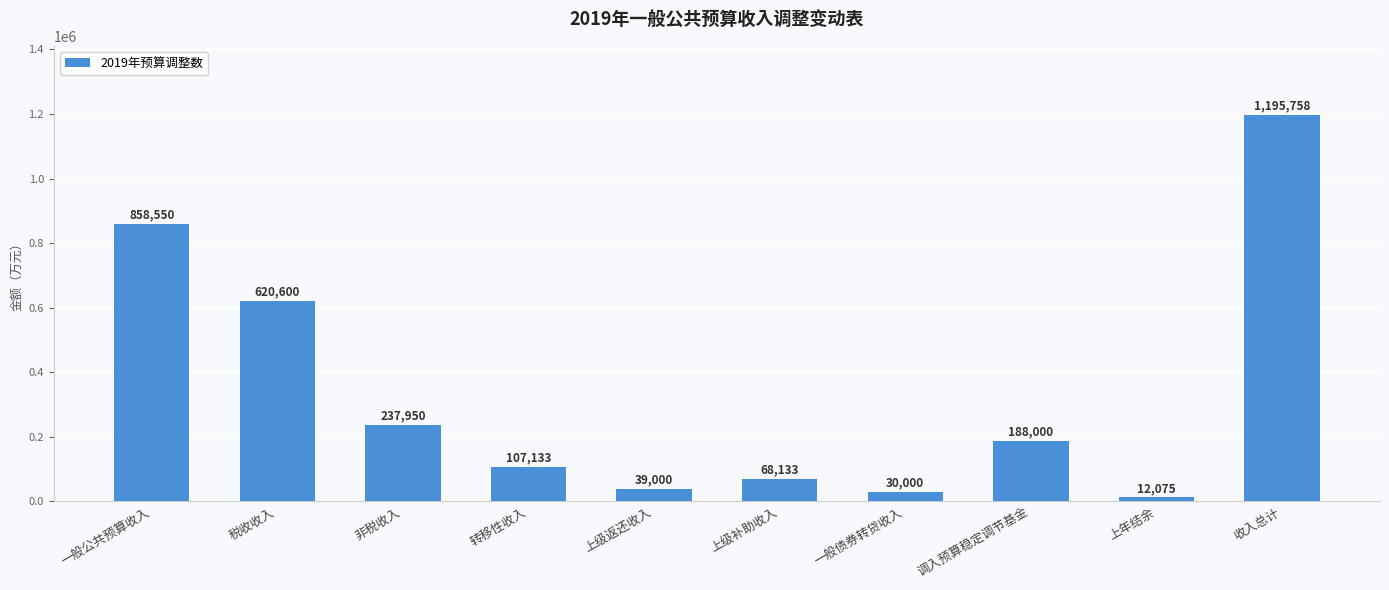

List the labels in order of value, largest first.

收入总计, 一般公共预算收入, 税收收入, 非税收入, 调入预算稳定调节基金, 转移性收入, 上级补助收入, 上级返还收入, 一般债券转贷收入, 上年结余